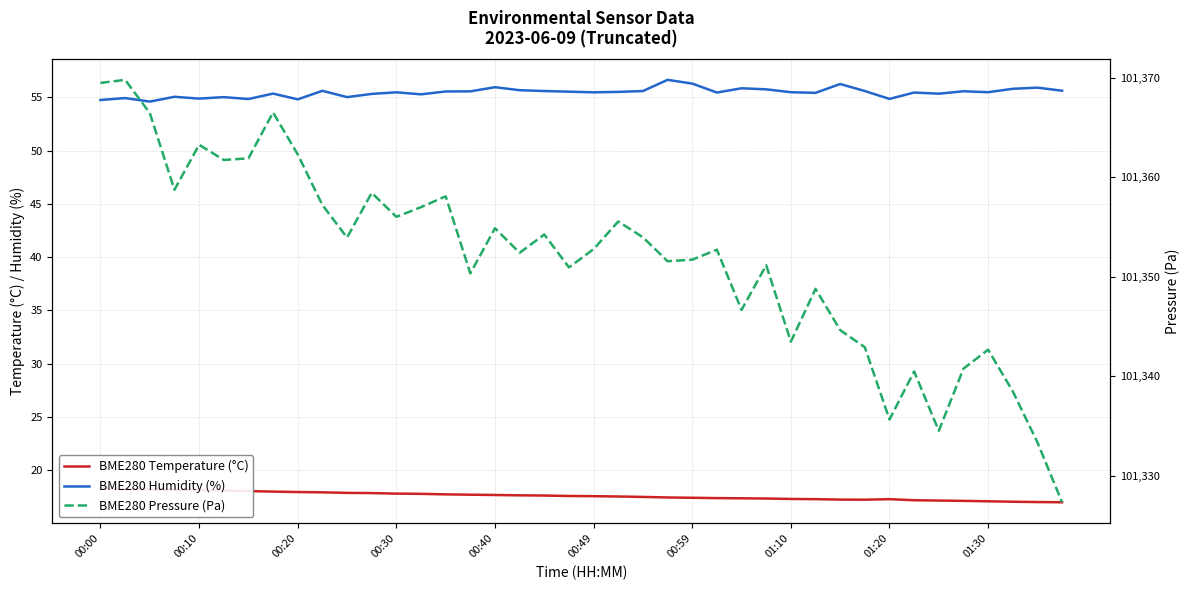

How many categories are shown in the chart?

40